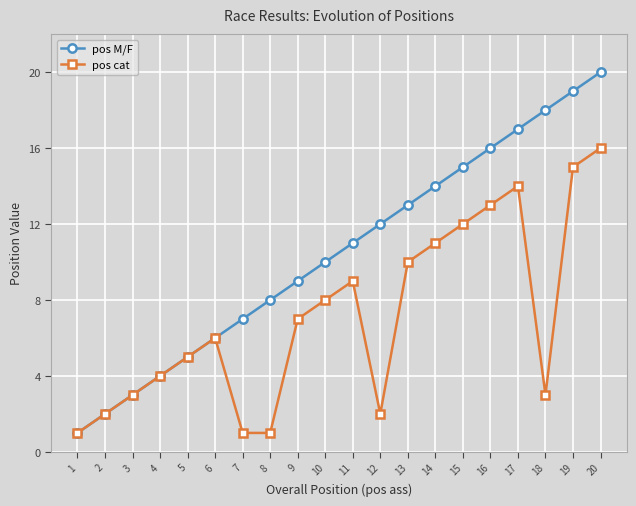

What is the total value across all series at 3?

6